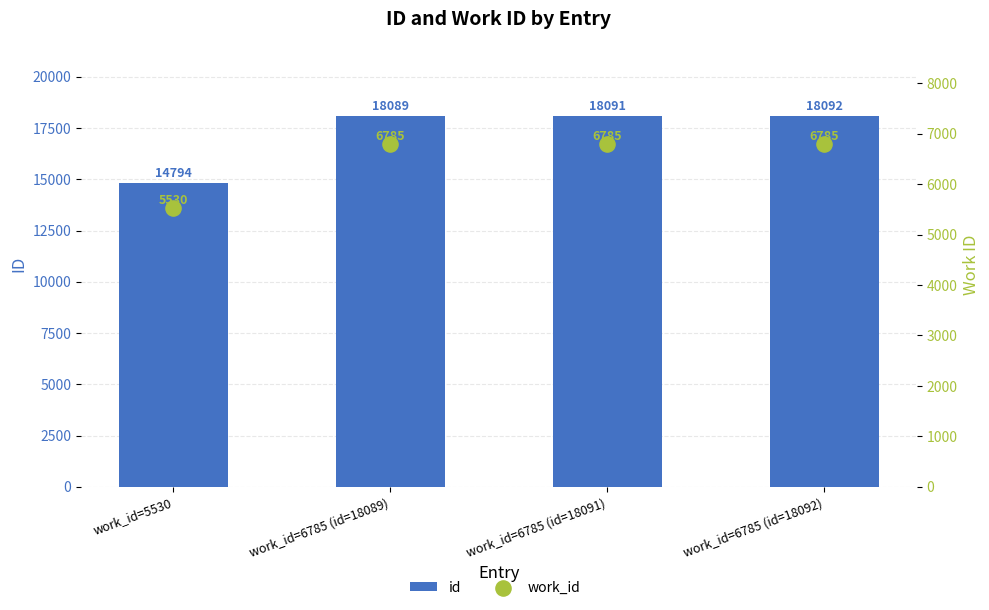

What is the total value across all series at work_id=5530?

20324